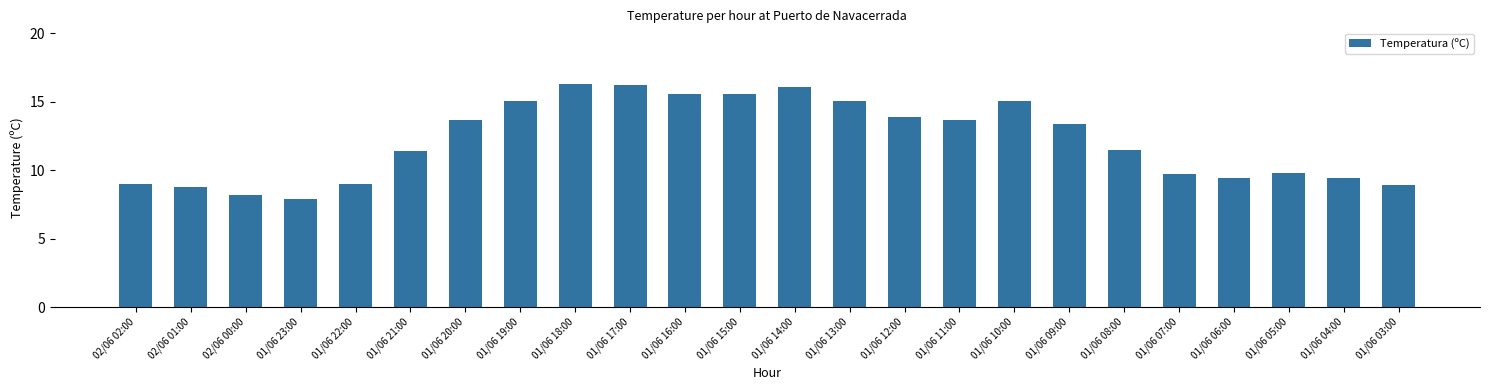

What is the label of the 21st bar from the right?

01/06 23:00